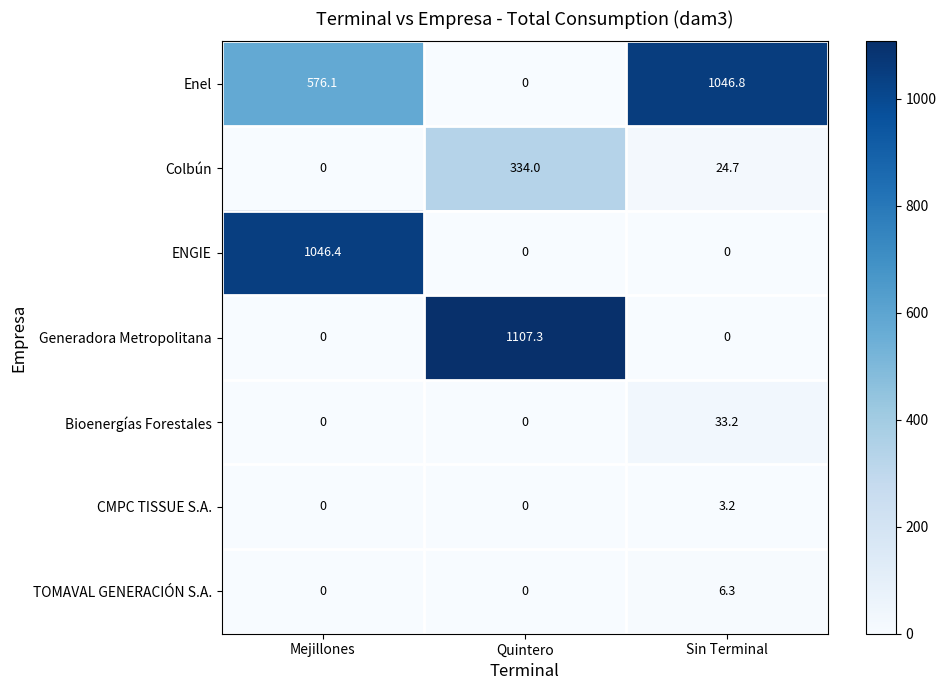

Reading left to right, what are all the values shown in this chart?

Enel: 576.1	0.0	1046.8
Colbún: 0.0	334.0	24.7
ENGIE: 1046.4	0.0	0.0
Generadora Metropolitana: 0.0	1107.3	0.0
Bioenergías Forestales: 0.0	0.0	33.2
CMPC TISSUE S.A.: 0.0	0.0	3.2
TOMAVAL GENERACIÓN S.A.: 0.0	0.0	6.3